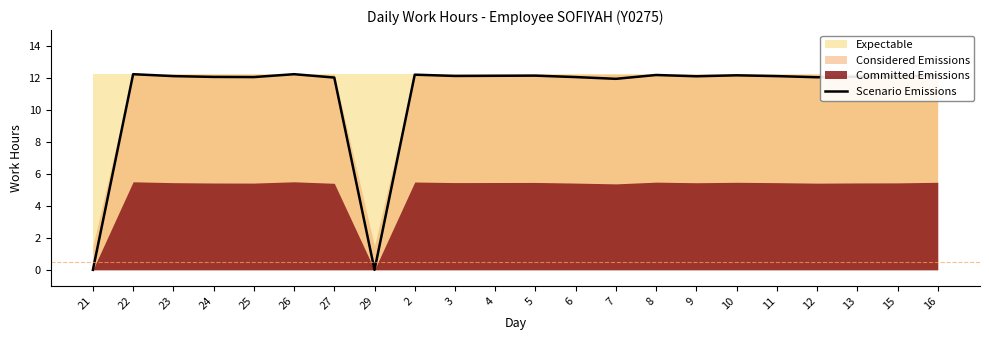

True or false: the data shows 12.1 at 13.

True